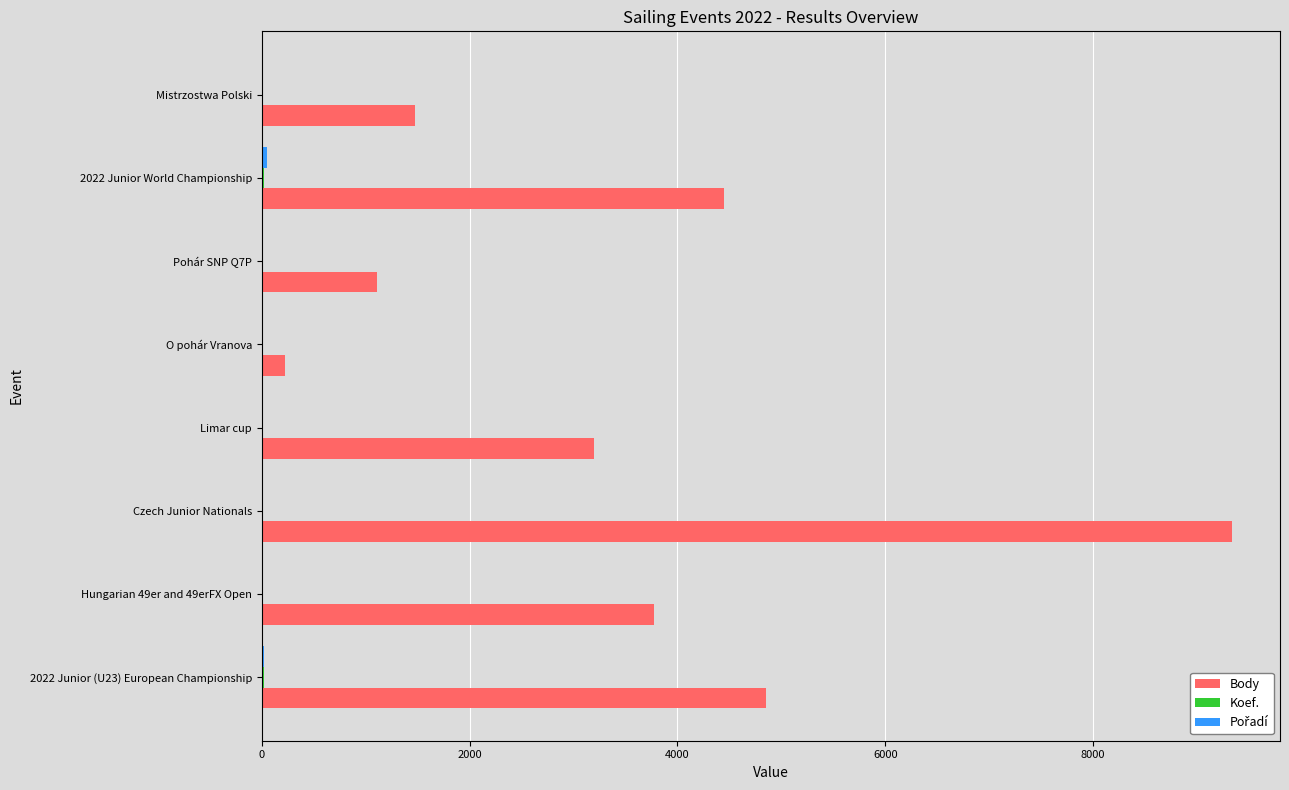

Which series has the largest total across all categories?

Body